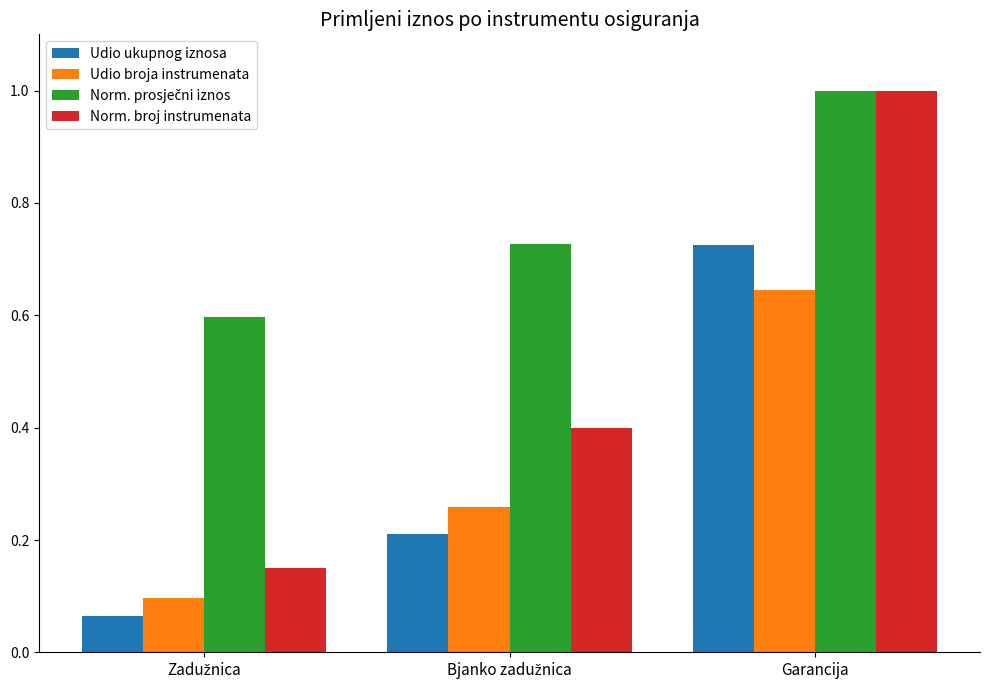

How many groups of bars are there?

3